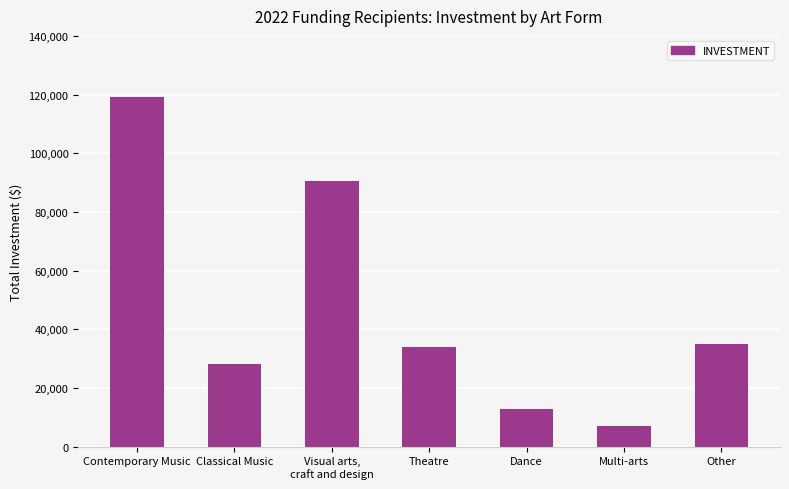

What is the change in value from Theatre to Dance?

-21160